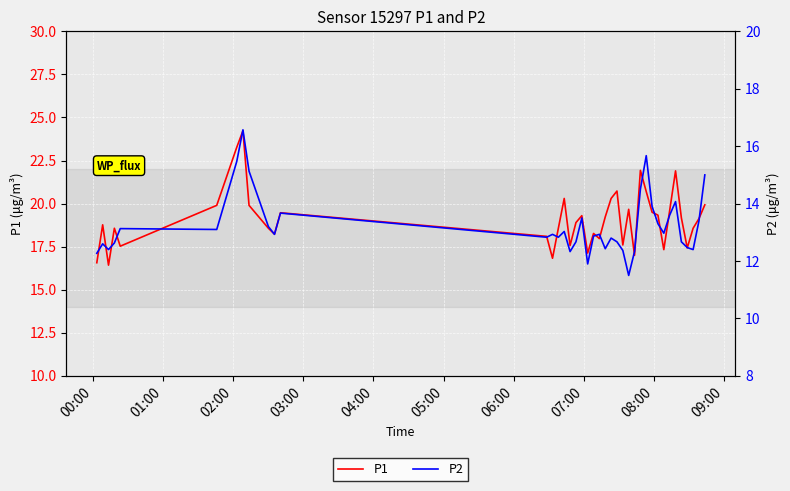

What is the maximum value for P1?

24.2